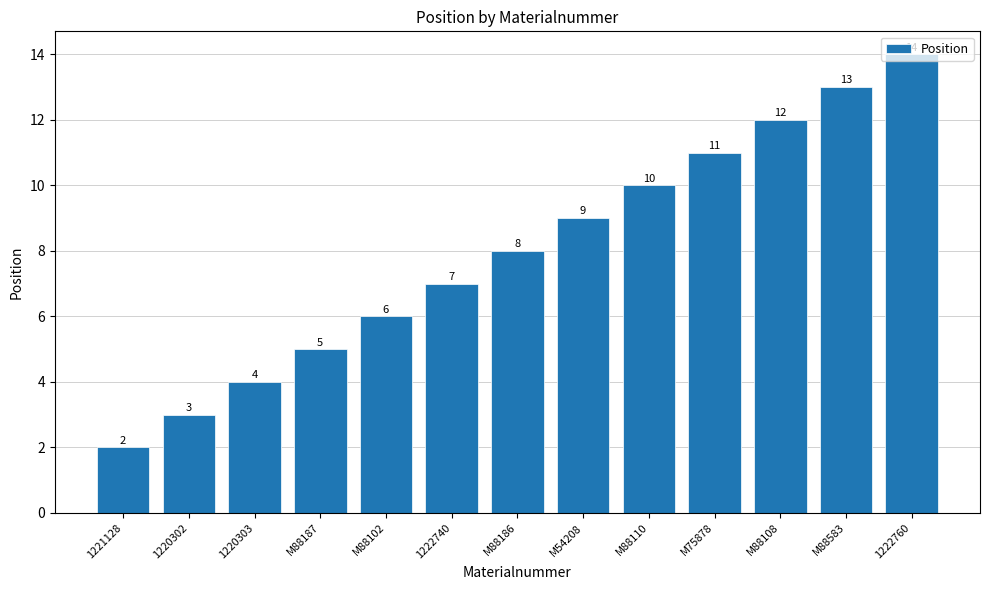

Reading left to right, list all the values displayed in this chart.

1221128=2	1220302=3	1220303=4	M88187=5	M88102=6	1222740=7	M88186=8	M54208=9	M88110=10	M75878=11	M88108=12	M88583=13	1222760=14